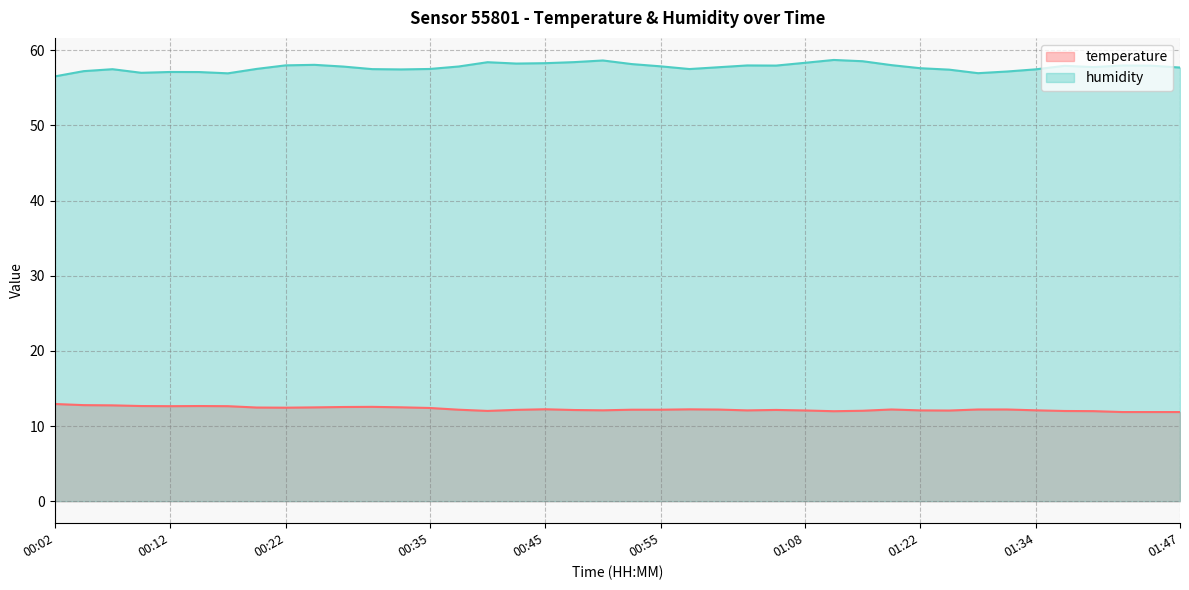

List the series in order of their peak value, lowest first.

temperature, humidity